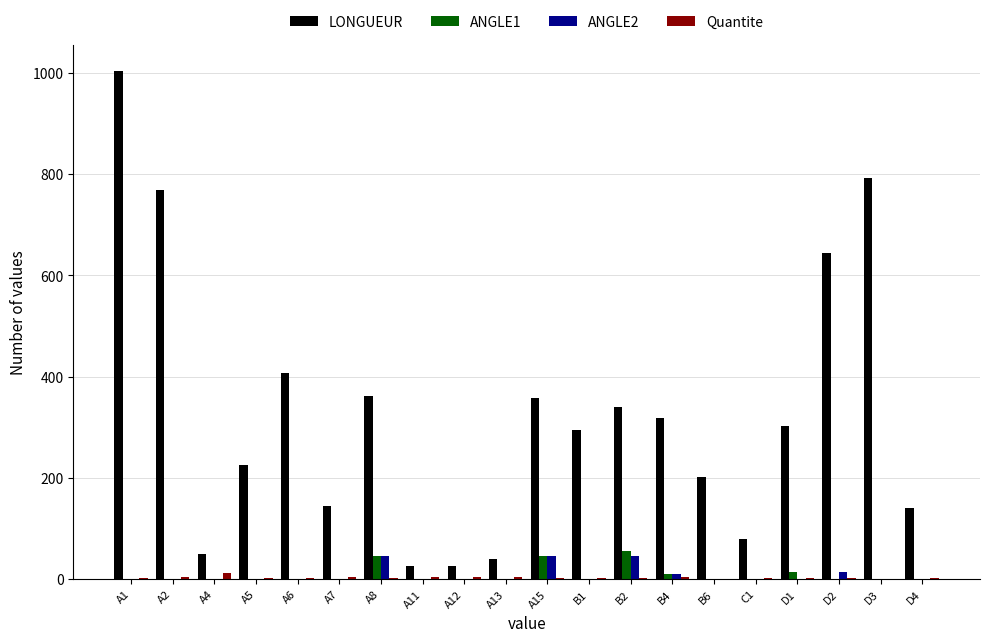

Is the value of ANGLE2 at B6 greater than the value of LONGUEUR at B6?

No